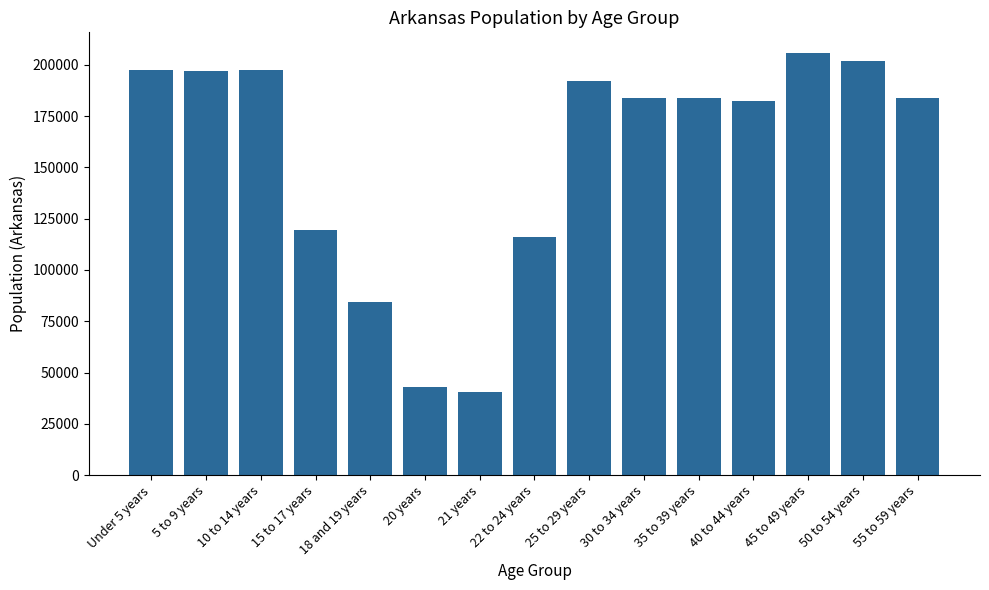

The value at 10 to 14 years is 197559. True or false?

True